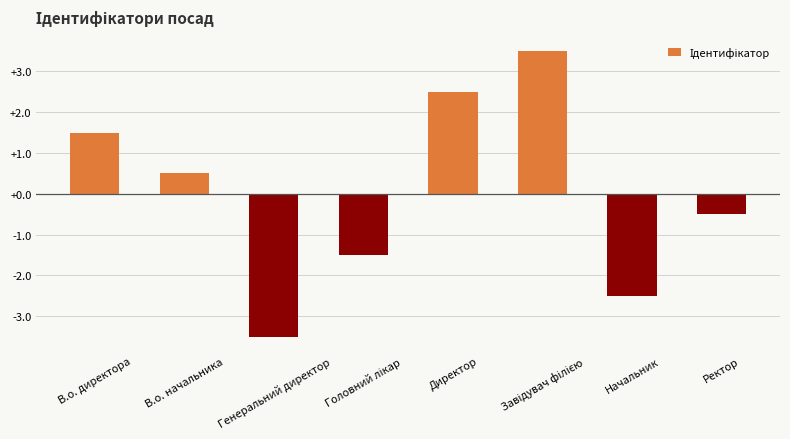

How many positive values are there?

4